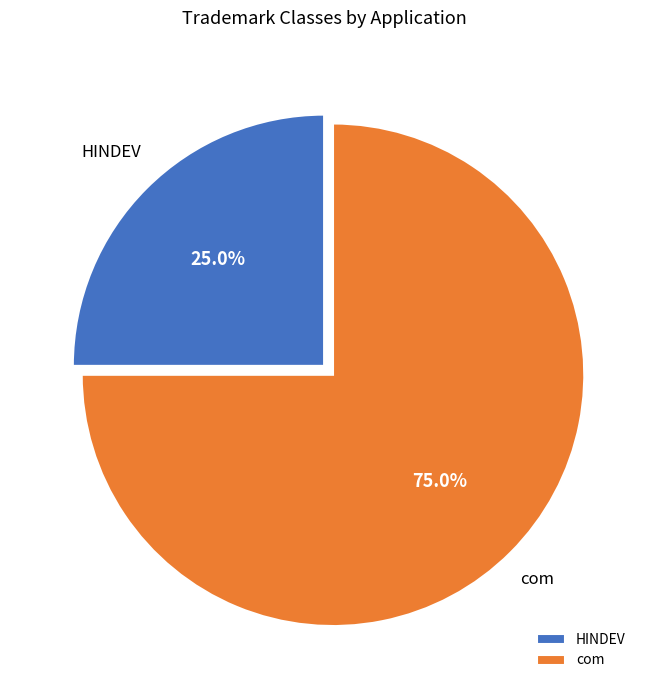

How many segments does this pie chart have?

2